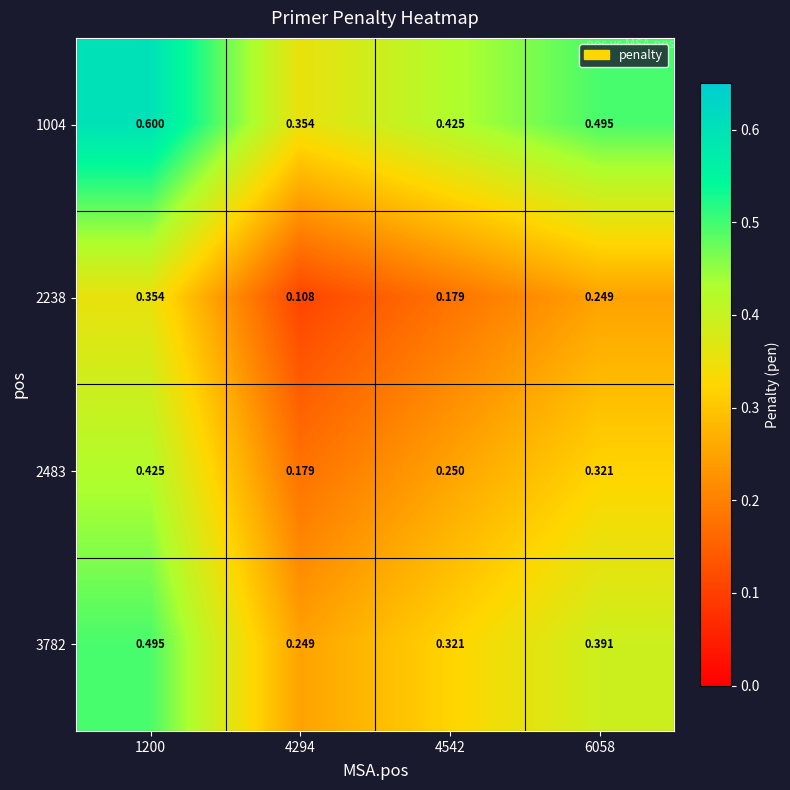

Is the value of 3782 at 1200 greater than the value of 1004 at 1200?

No